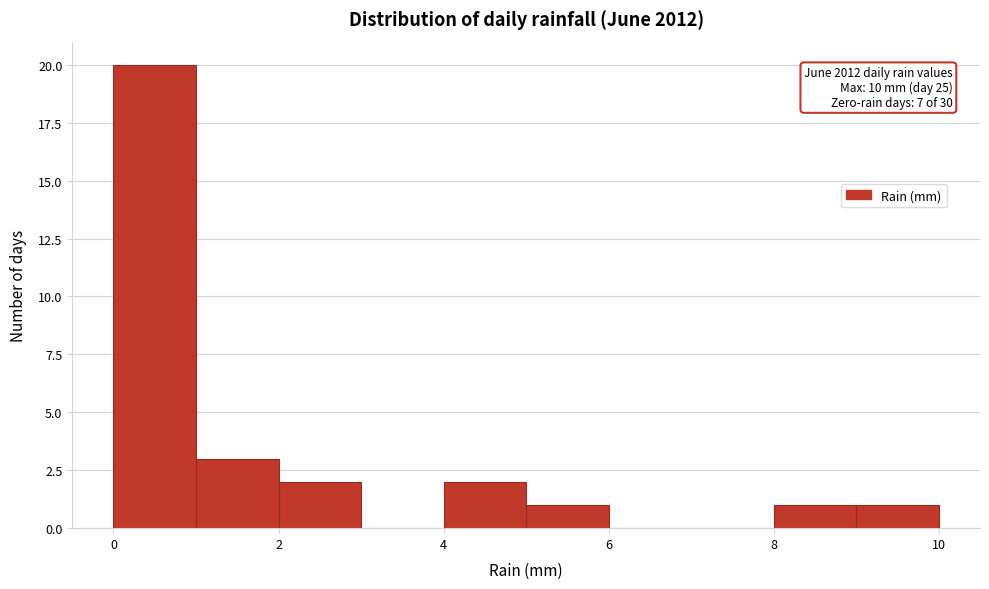

Which range on the x-axis has the tallest bar?

0 to 1